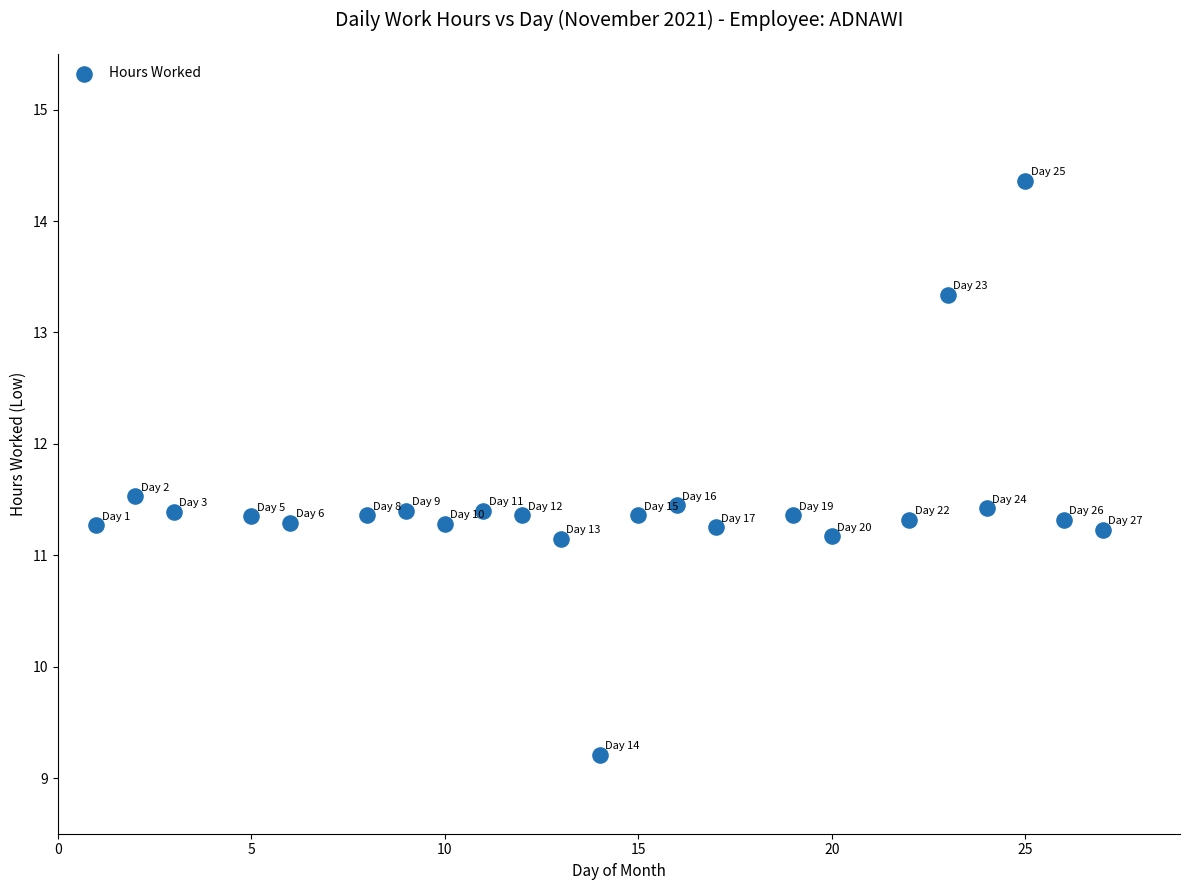

What is the range of X values (max minus min)?

26.0